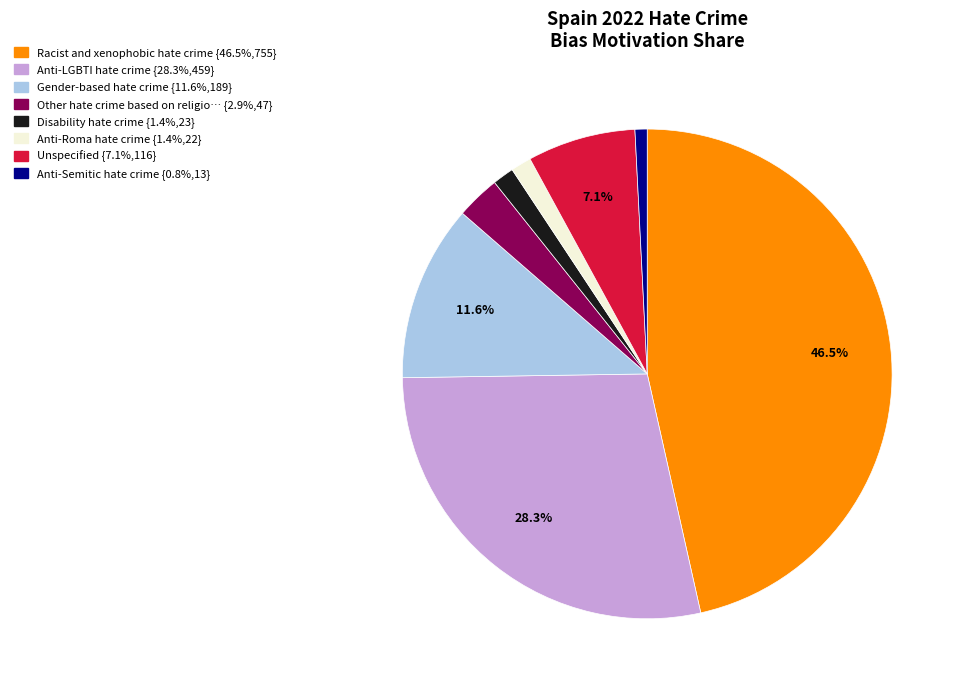

Does any single category account for the majority?

No